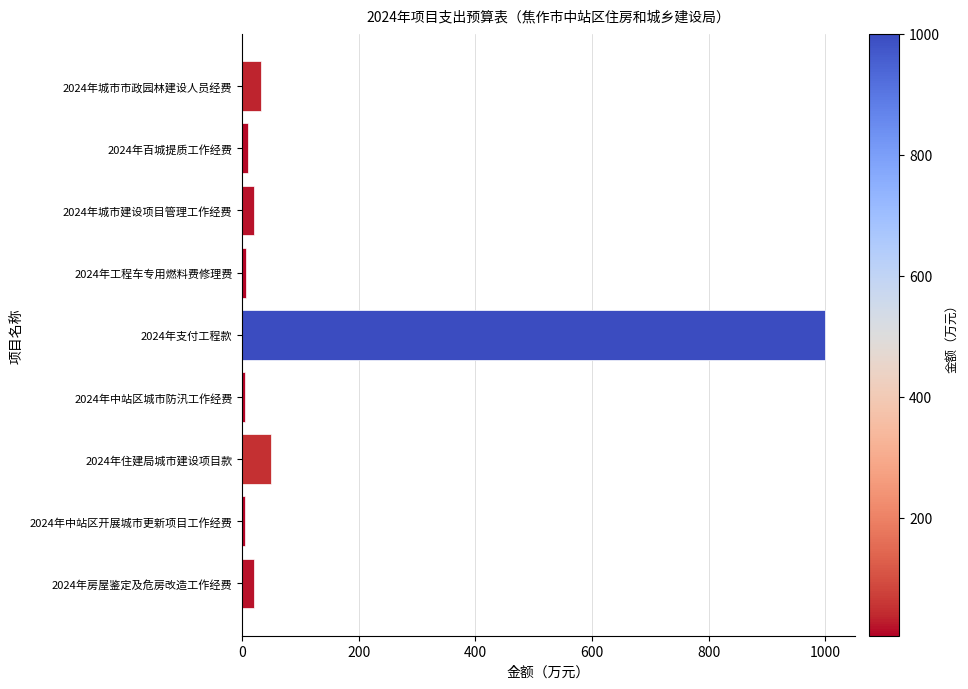

Does the chart contain stacked bars?

No